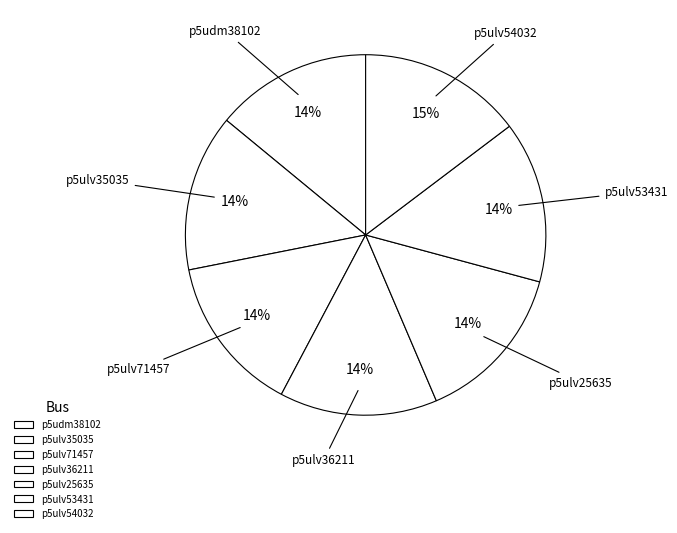

Is the sum of p5udm38102 and p5ulv35035 greater than half?

No